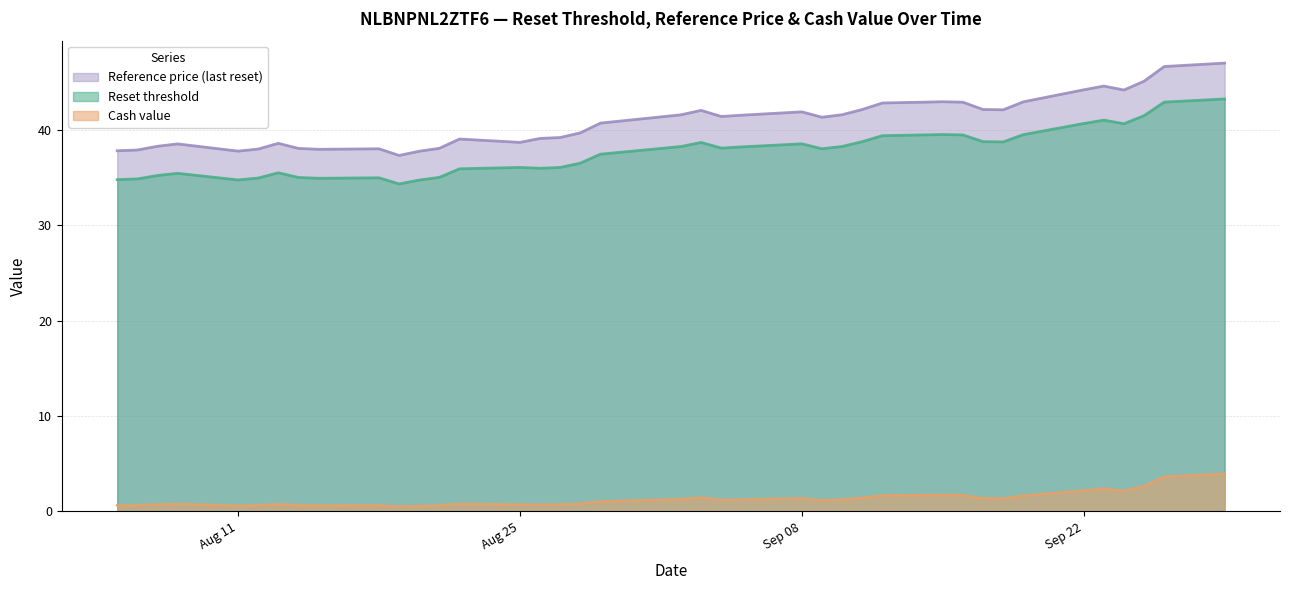

What is the total value across all series at 2025-09-04?

80.7